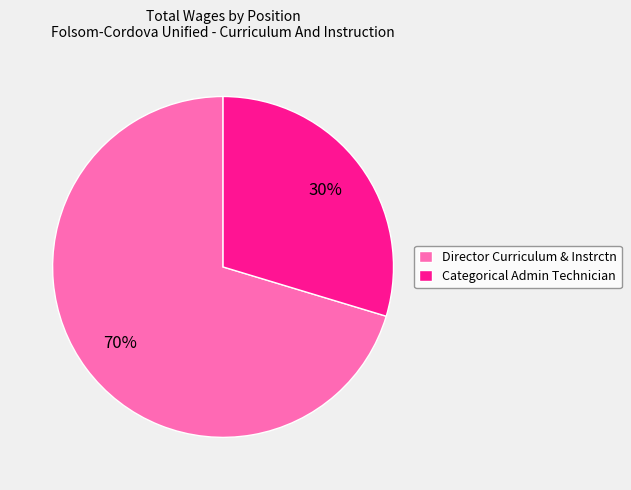

Between Director Curriculum & Instrctn and Categorical Admin Technician, which is larger?

Director Curriculum & Instrctn